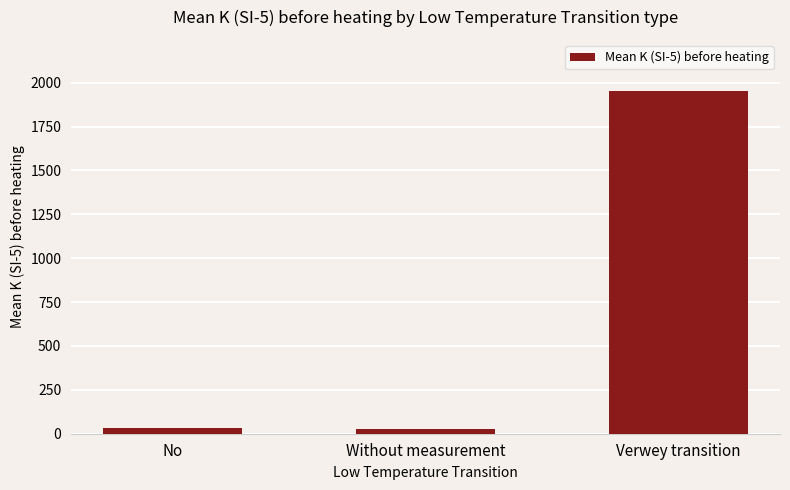

Are the bars grouped side by side (vs. stacked)?

No